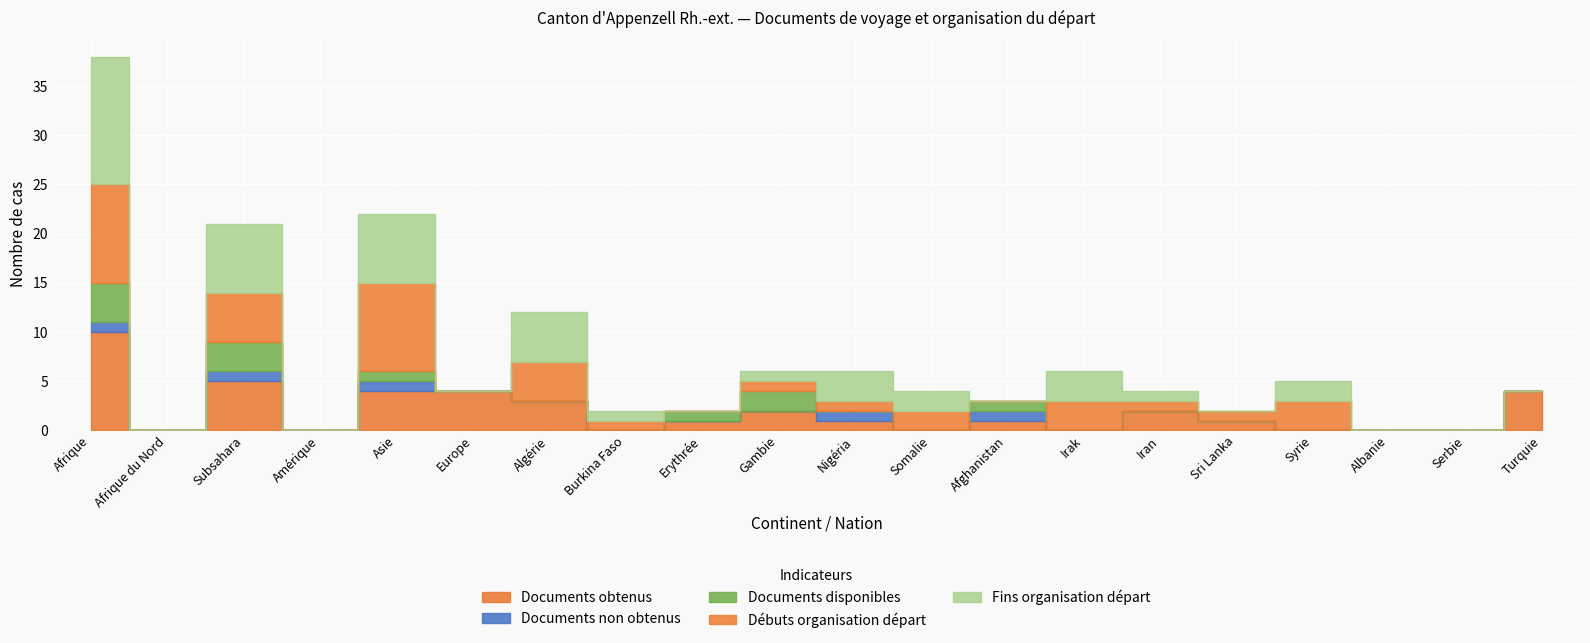

Reading left to right, list all the values displayed in this chart.

Documents obtenus: 10	0	5	0	4	4	3	0	1	2	1	0	1	0	2	1	0	0	0	4
Documents non obtenus: 1	0	1	0	1	0	0	0	0	0	1	0	1	0	0	0	0	0	0	0
Documents disponibles: 4	0	3	0	1	0	0	0	1	2	0	0	1	0	0	0	0	0	0	0
Débuts organisation départ: 10	0	5	0	9	0	4	1	0	1	1	2	0	3	1	1	3	0	0	0
Fins organisation départ: 13	0	7	0	7	0	5	1	0	1	3	2	0	3	1	0	2	0	0	0